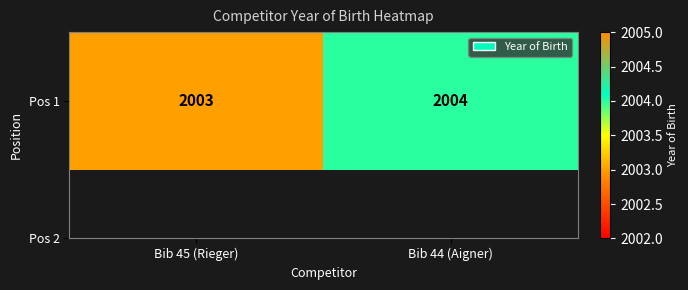

The chart shows a value of 1189 at Bib 44 (Aigner). True or false?

False